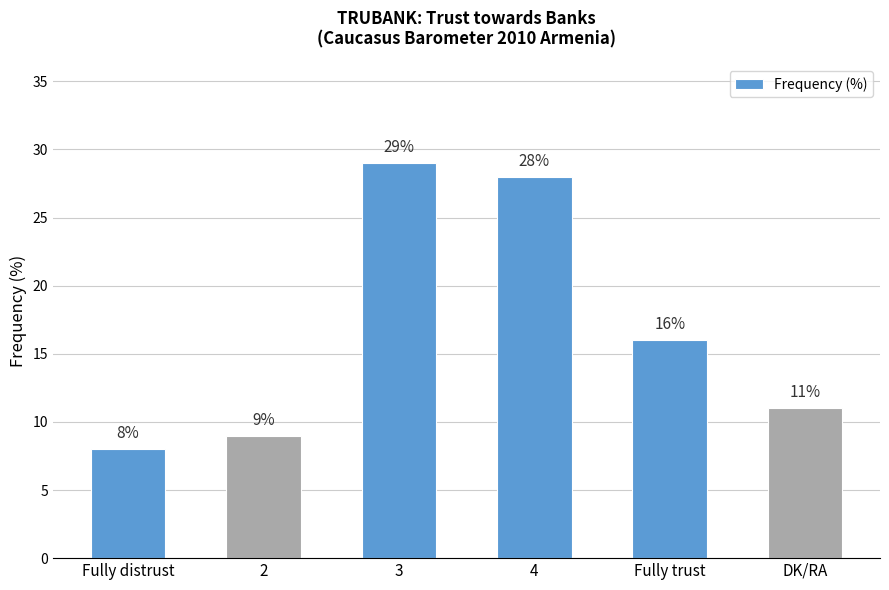

At which label is the value closest to 18?

Fully trust